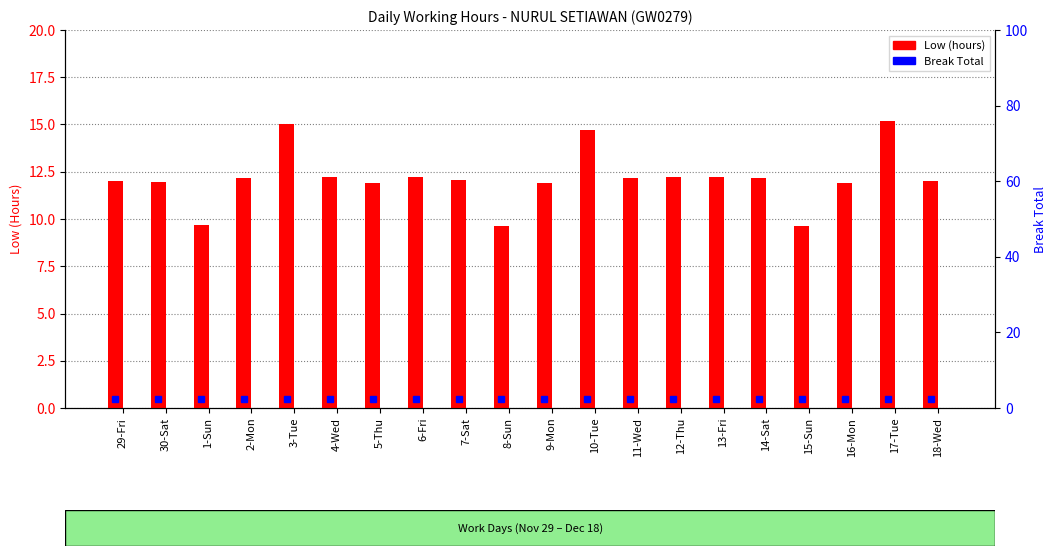

What is the difference between the highest and lowest values at 14-Sat?

12.2